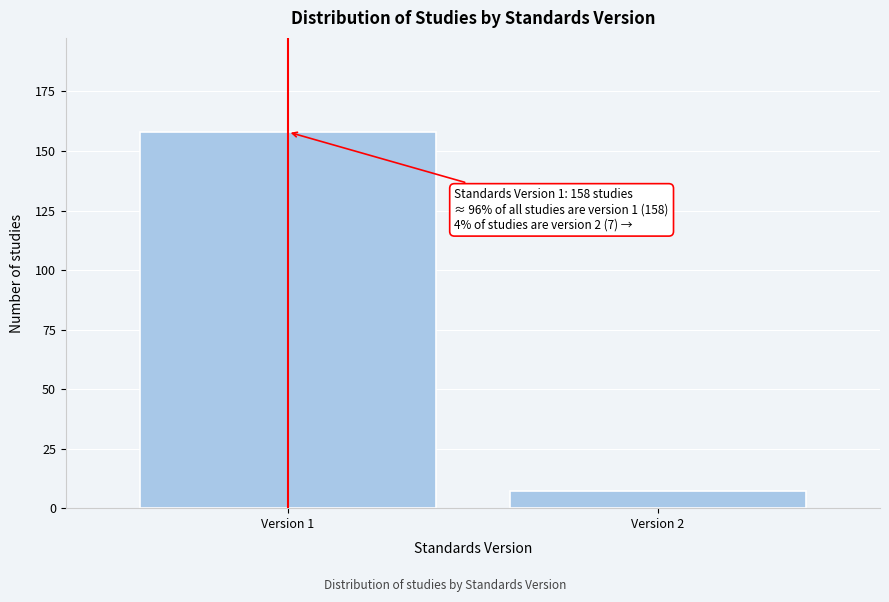

Reading left to right, list all the values displayed in this chart.

Version 1=158	Version 2=7